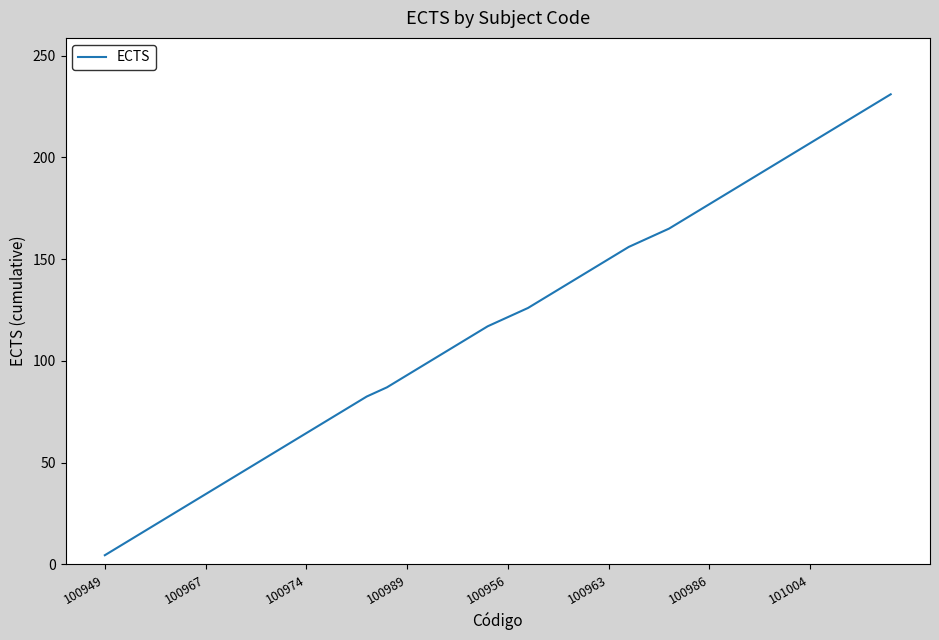

What is the maximum value shown in the chart?

231.0